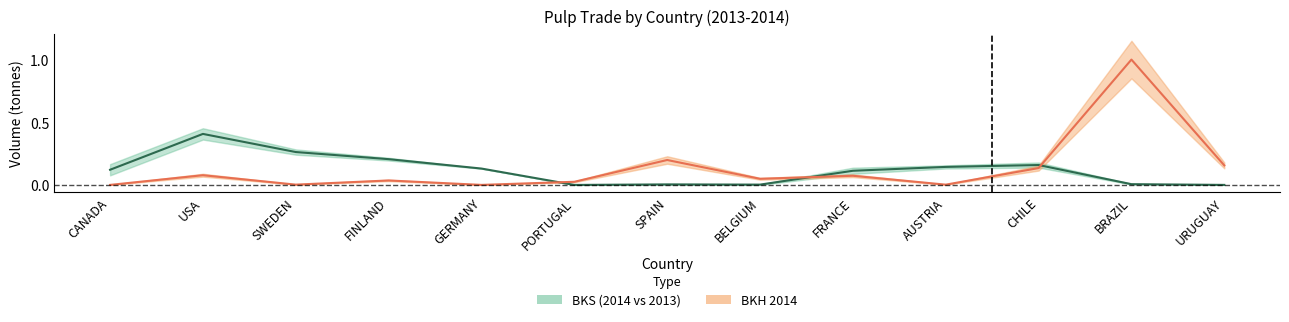

At which category is the sum across all series the highest?

BRAZIL